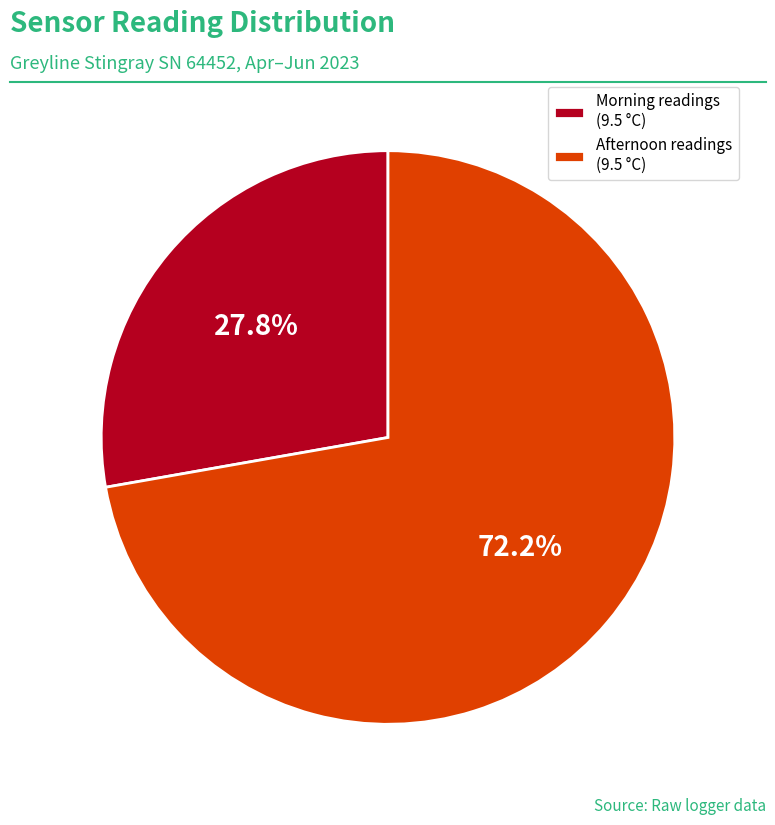

What portion of the pie excludes Morning readings (9.5 °C)?

72.2%